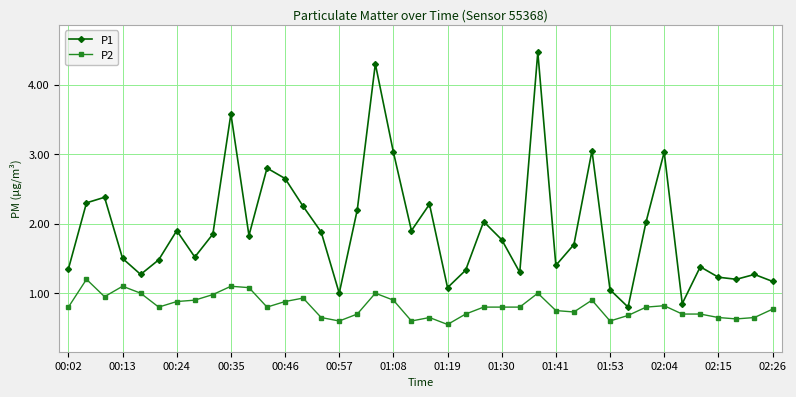

What are all the series names shown in the legend?

P1, P2